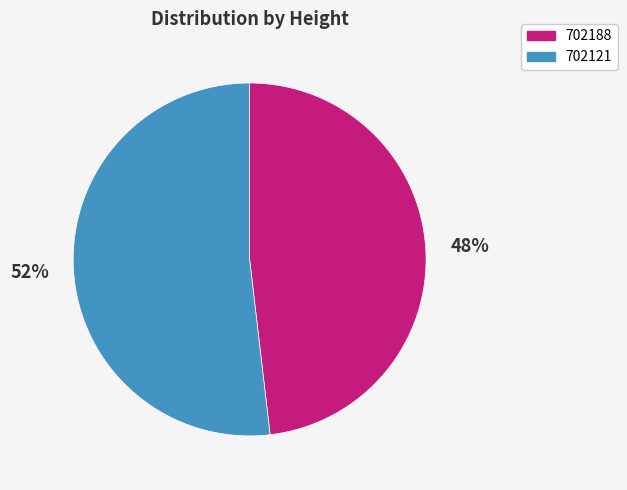

Which slice is the smallest?

702188